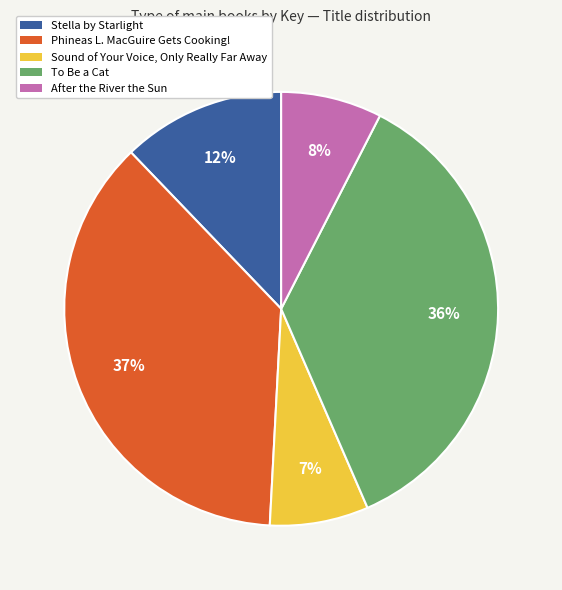

Which has a higher value, Phineas L. MacGuire Gets Cooking! or Stella by Starlight?

Phineas L. MacGuire Gets Cooking!